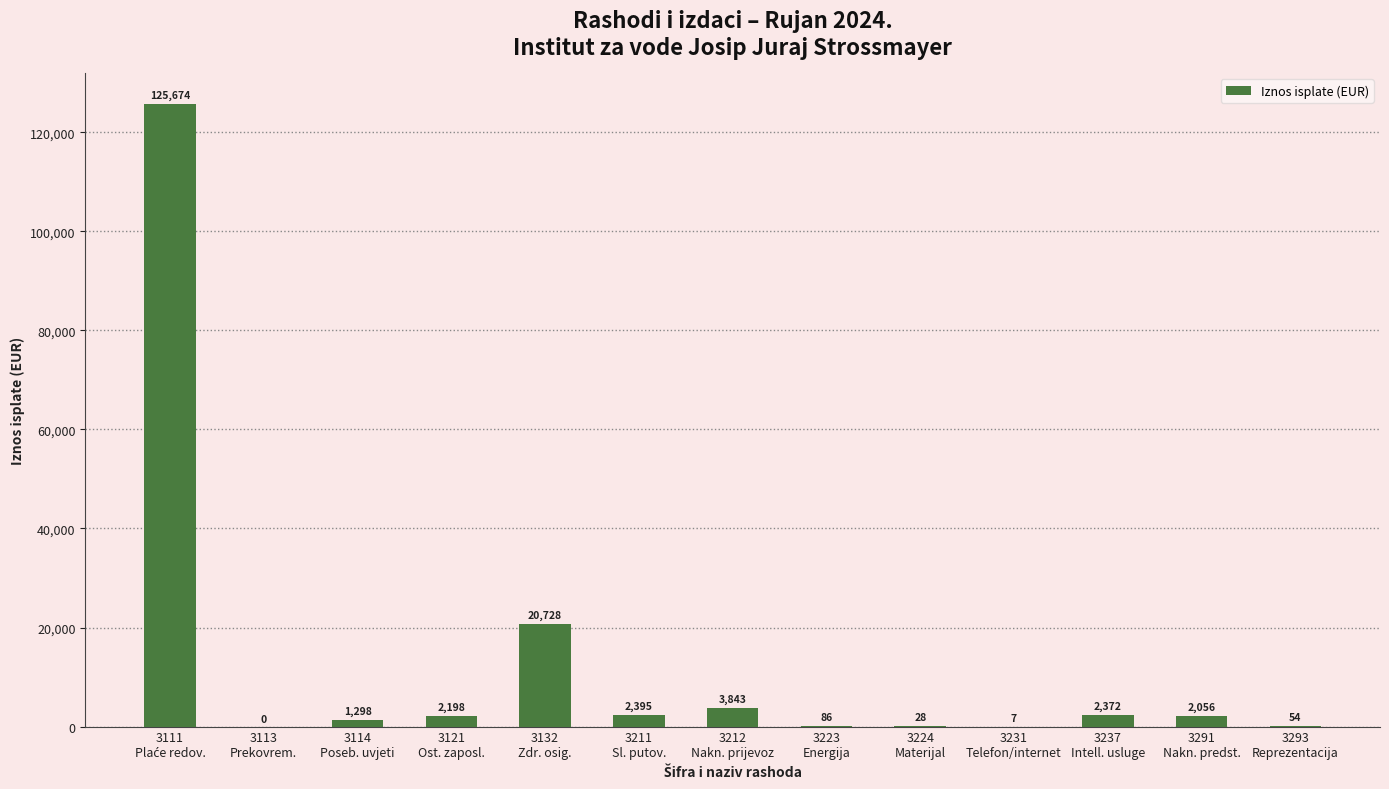

Are the bars horizontal?

No